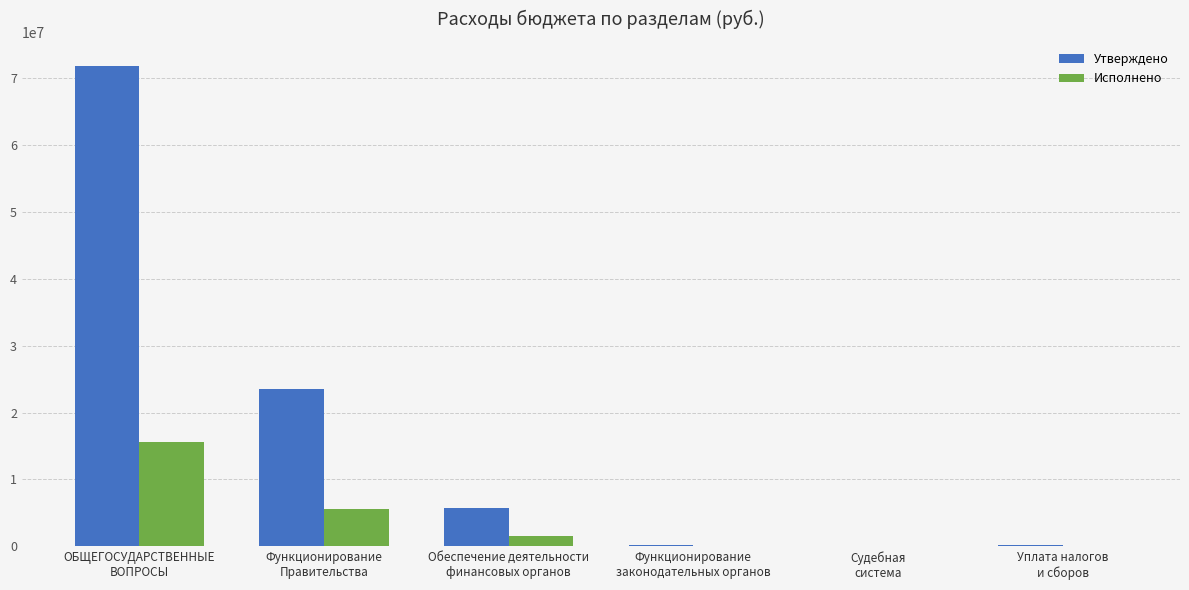

Which series has the largest total across all categories?

Утверждено